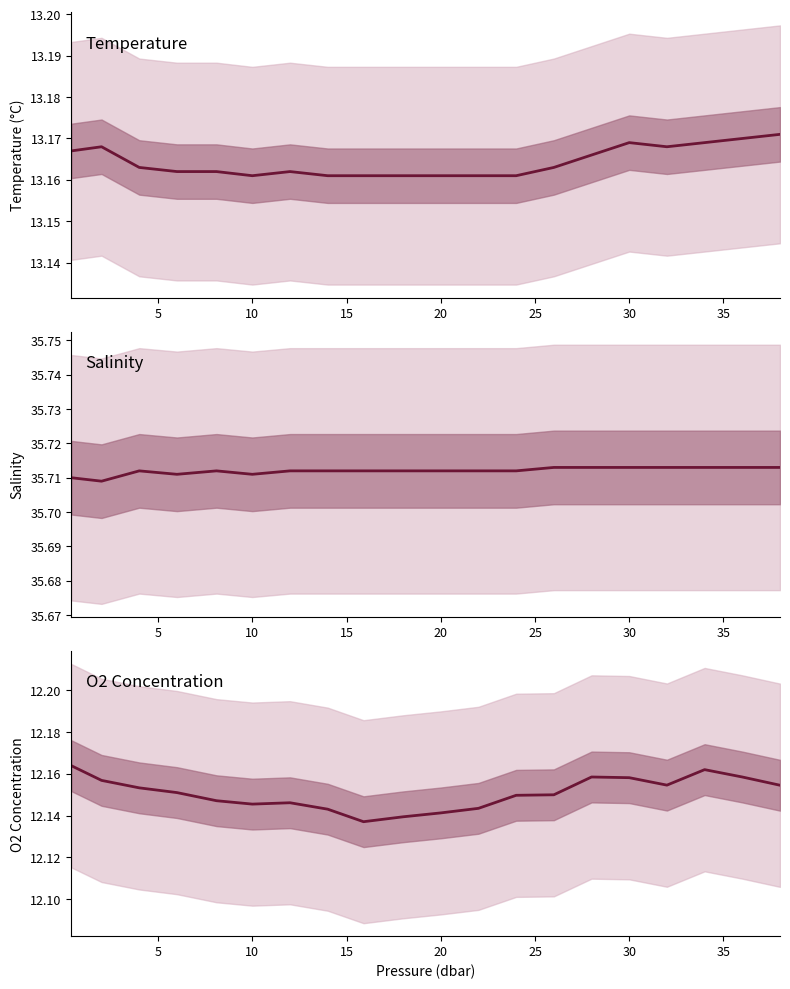

The o2_c series shows 12.1 at 9. True or false?

True